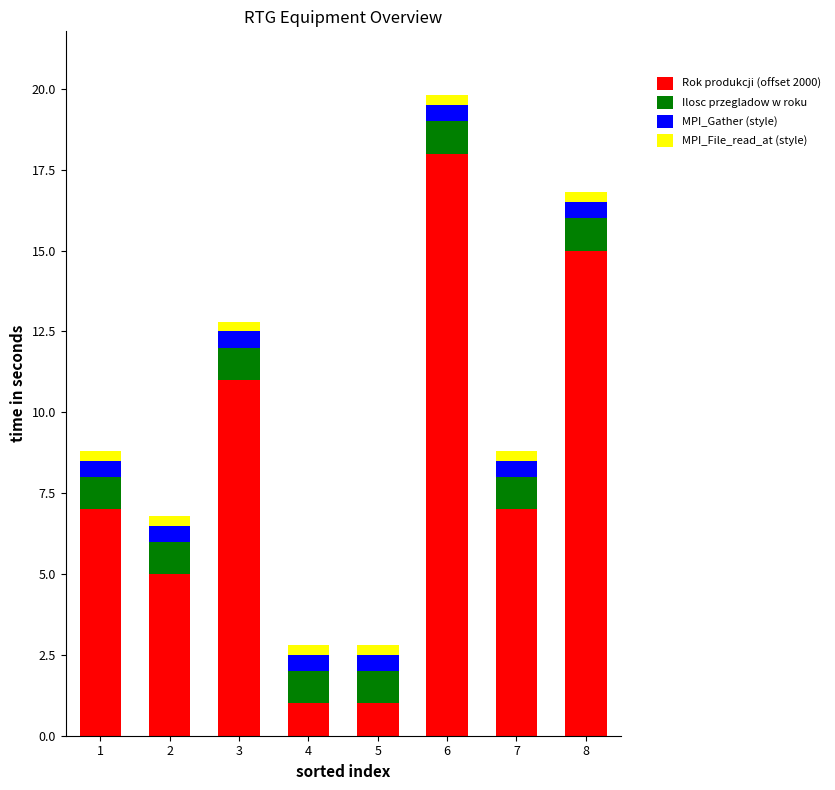

At which category is the sum across all series the highest?

6